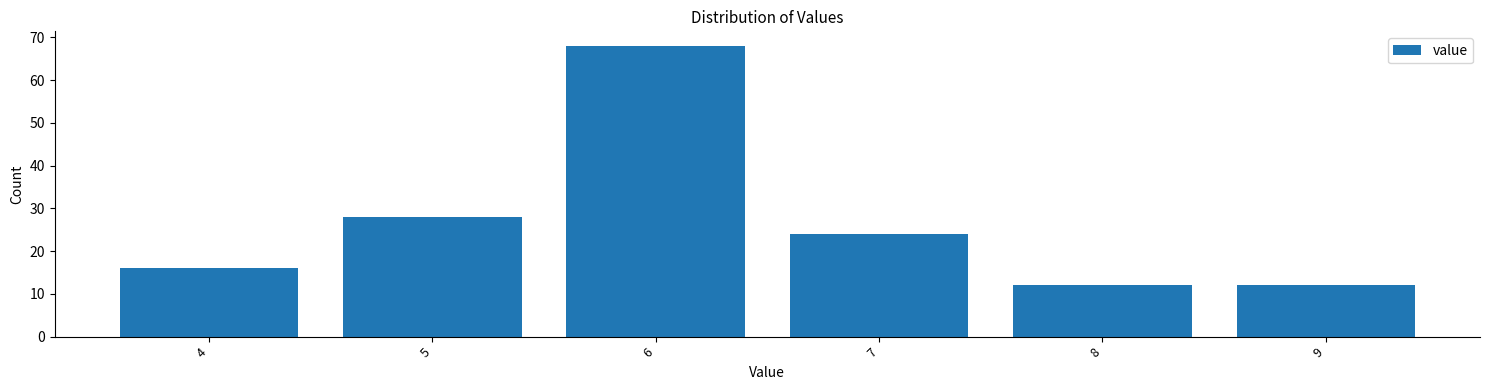

Over which range of the x-axis is the bar tallest?

5.5 to 6.5